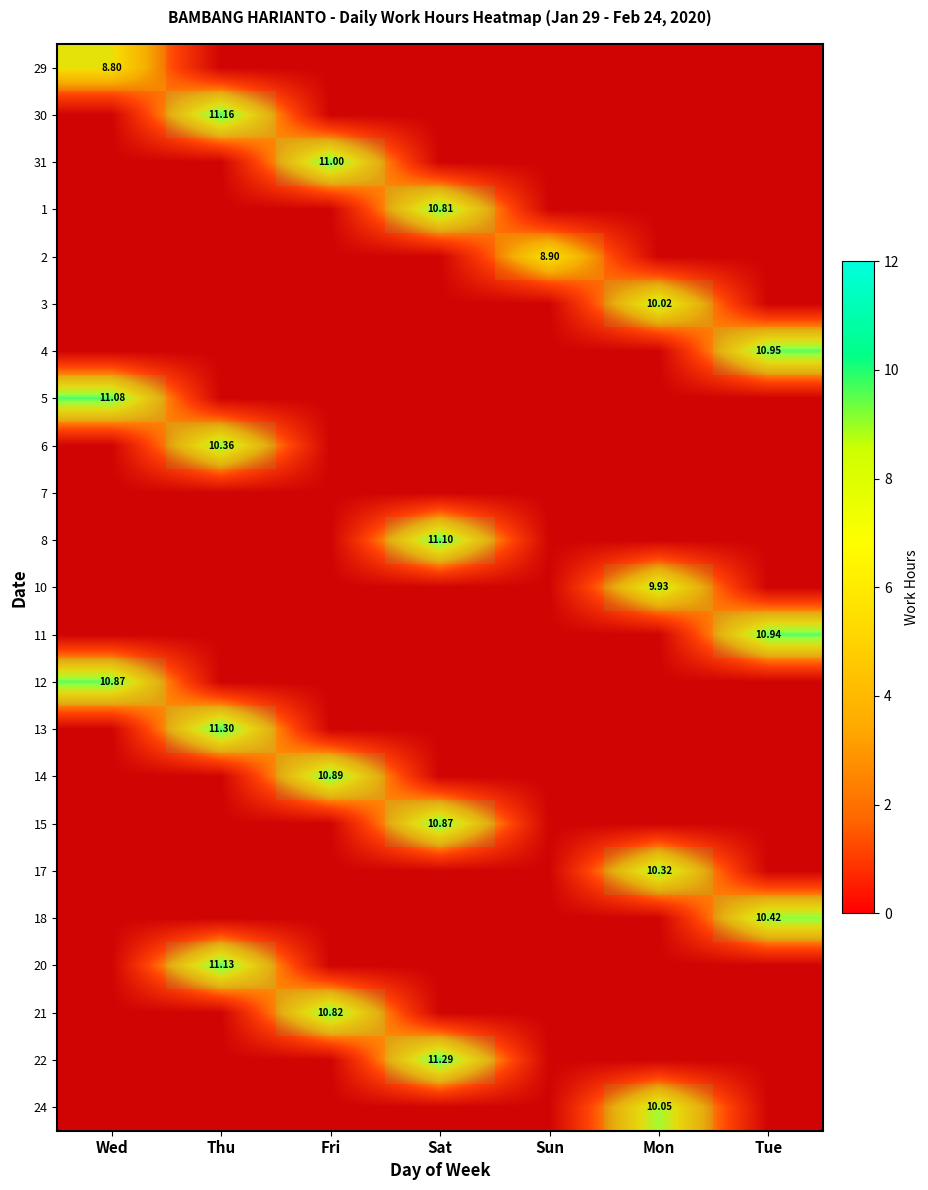

What is the sum of the 10 values at Mon and Sun?

9.9